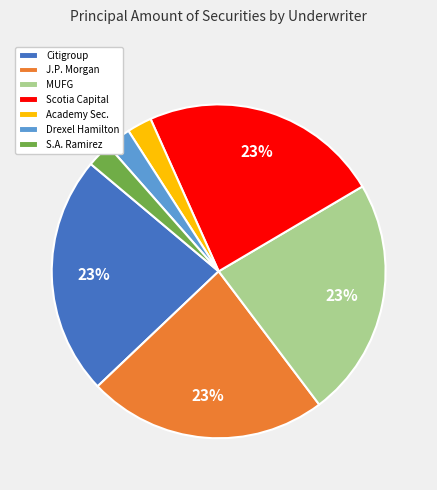

To the nearest percent, what is the difference between the Citigroup and S.A. Ramirez slice percentages?

21%